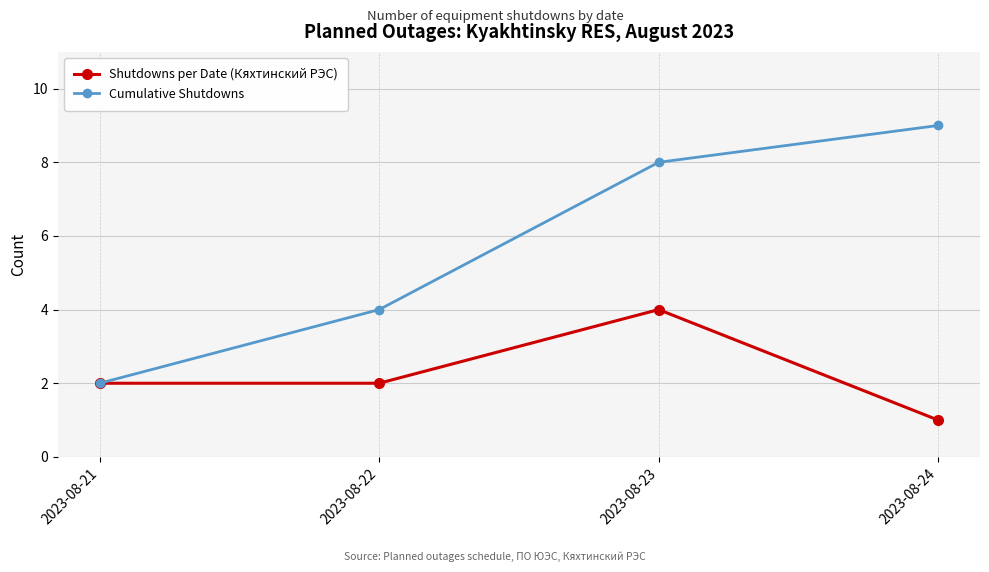

Is the value of Shutdowns per Date (Кяхтинский РЭС) at 2023-08-23 greater than the value of Cumulative Shutdowns at 2023-08-24?

No